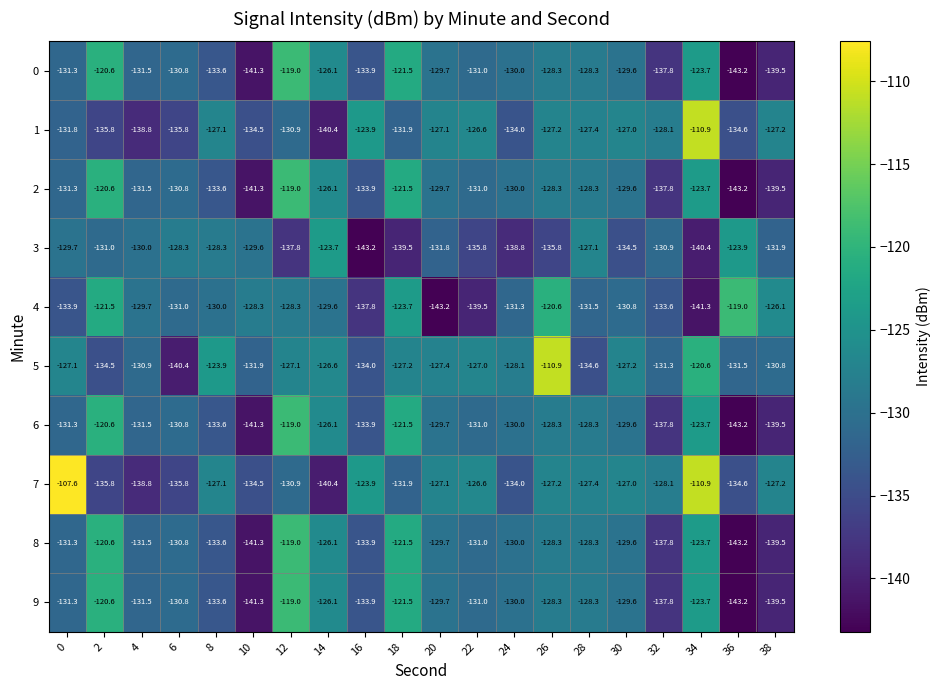

Which series has the widest spread of values?

7